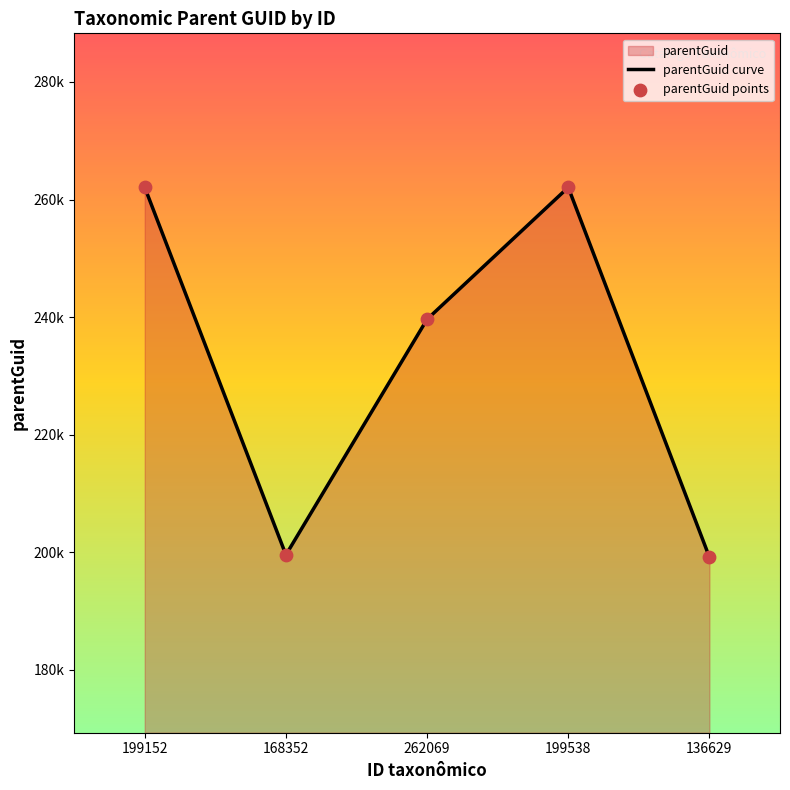

Is the value of parentGuid points at 168352 greater than the value of parentGuid curve at 199538?

No